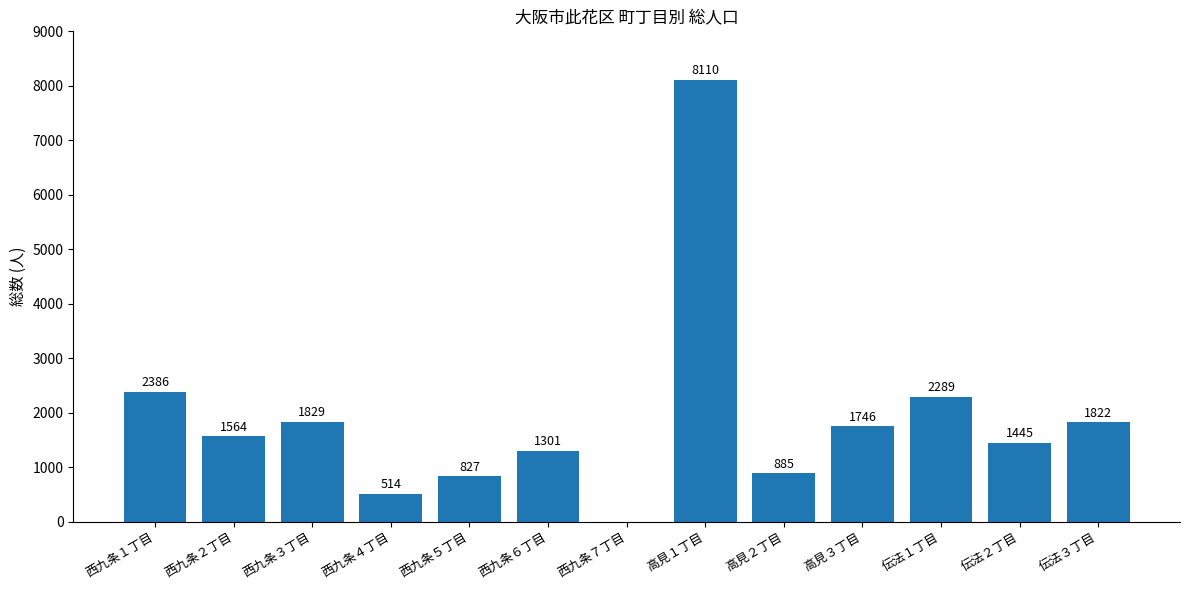

Where does the data first go above 1564?

西九条１丁目